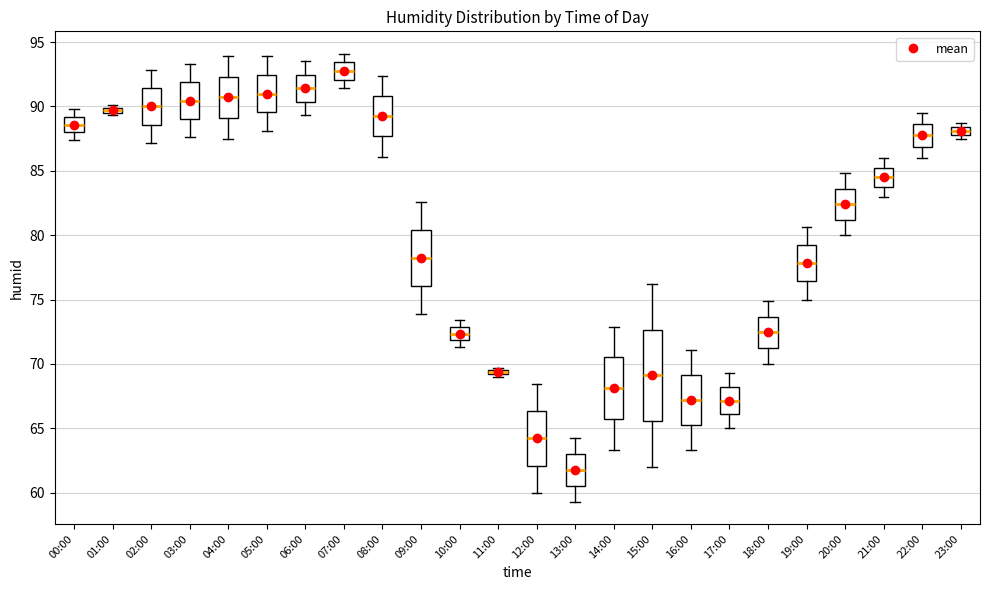

Where is the lower edge of the box for 15:00 on the y-axis? The values are not printed on the chart, so give them approximately, as read against the axis.

65.5